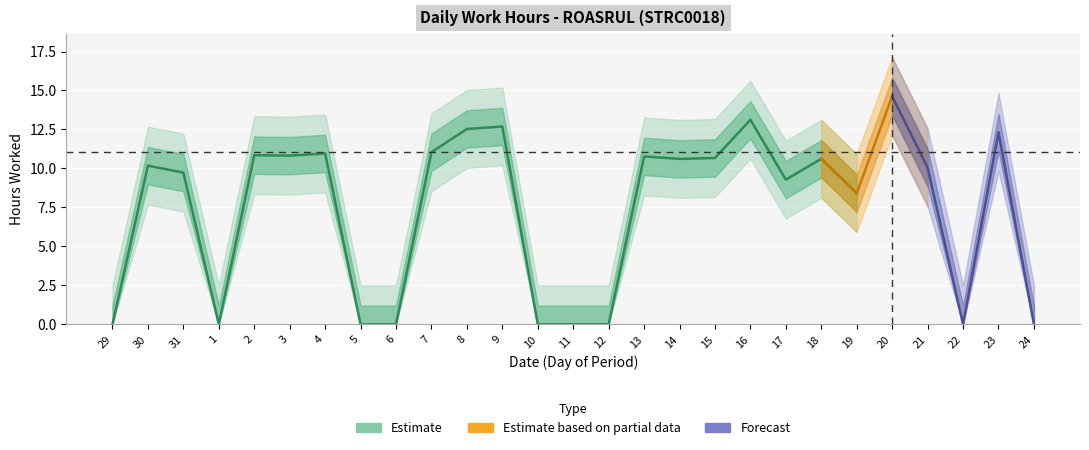

What is the label of the 20th point from the right?

5